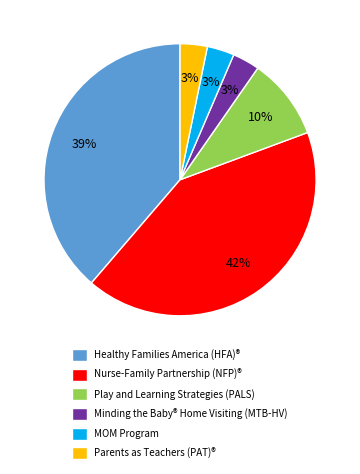

What is the ratio of the value at Play and Learning Strategies (PALS) to the value at Nurse-Family Partnership (NFP)®?

0.2